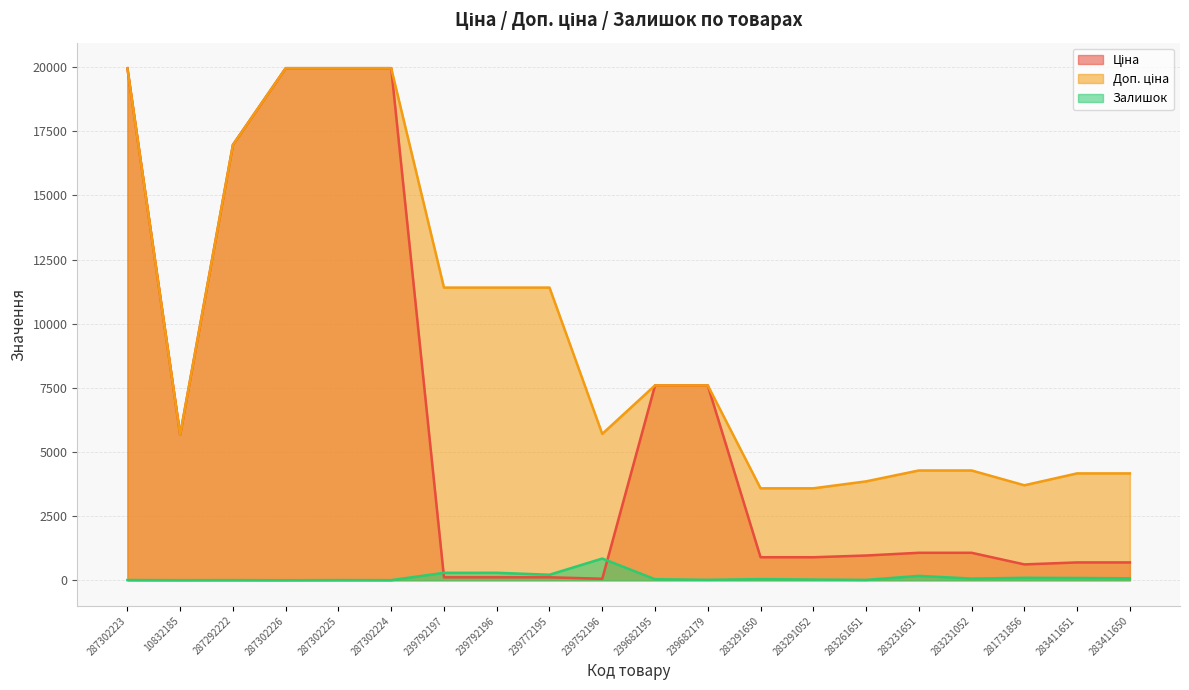

How many values in the Залишок series are below 43?

10